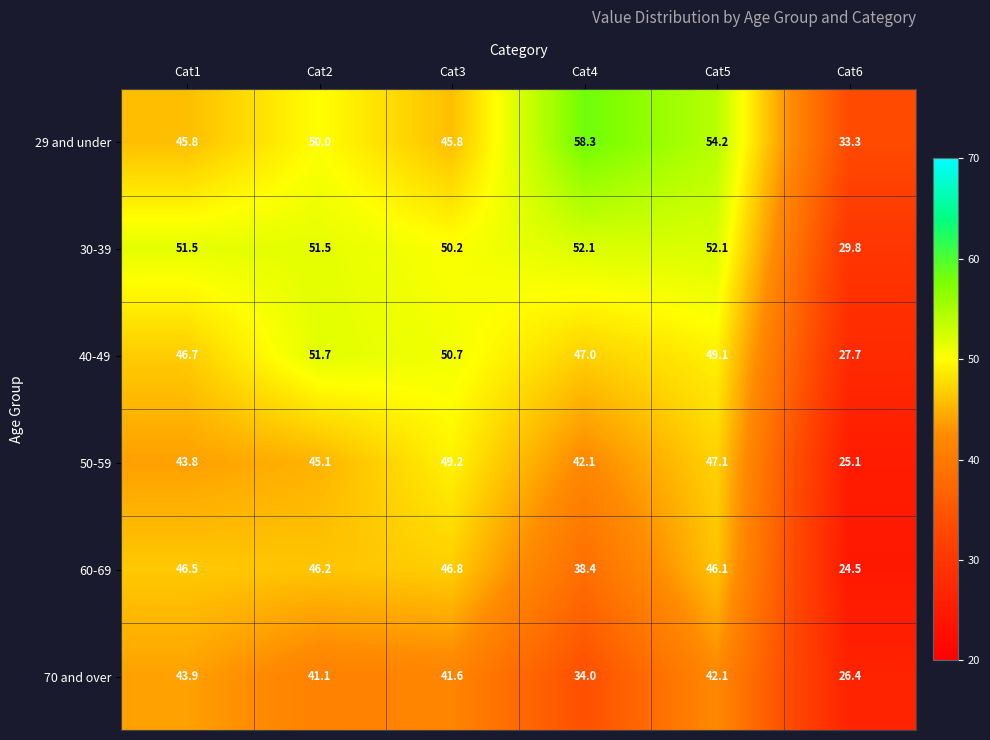

Count the number of data series in this chart.

6